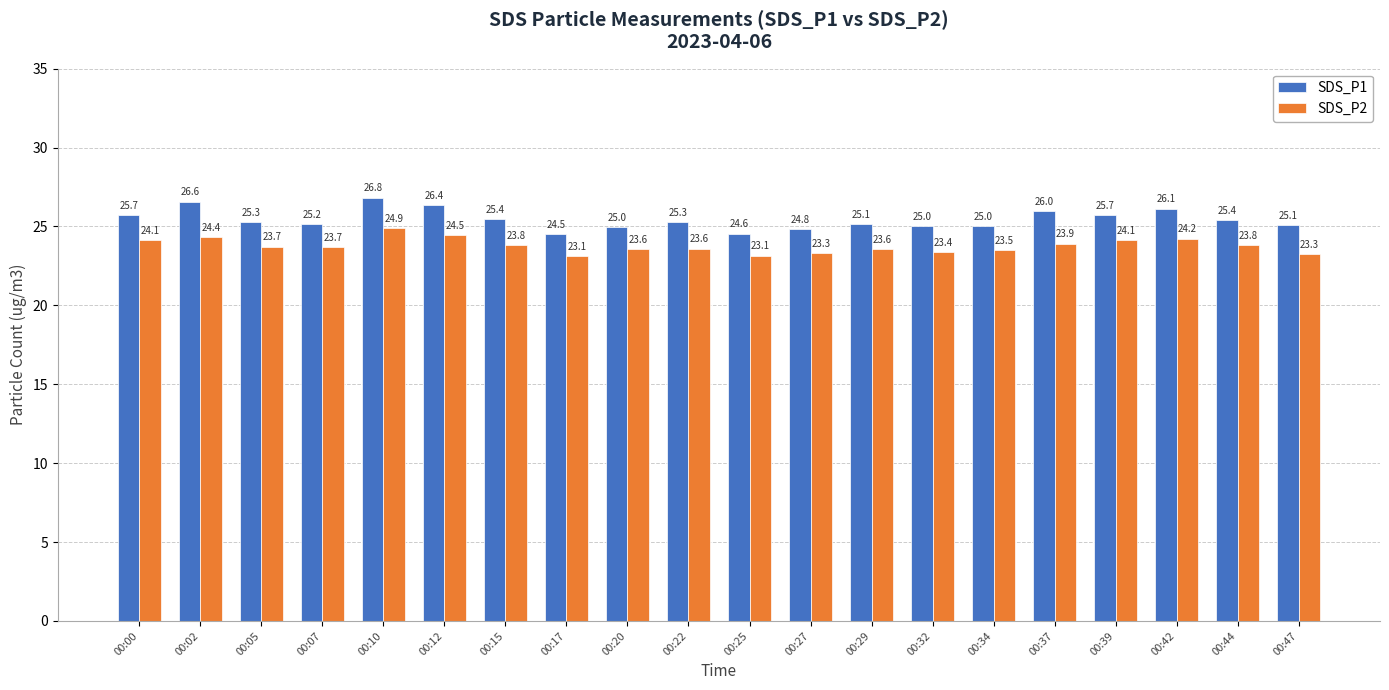

What are all the series names shown in the legend?

SDS_P1, SDS_P2